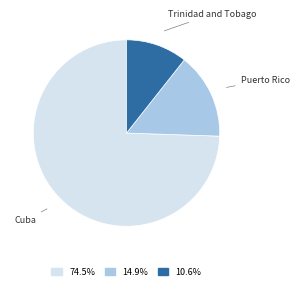

Which has a higher value, Trinidad and Tobago or Cuba?

Cuba